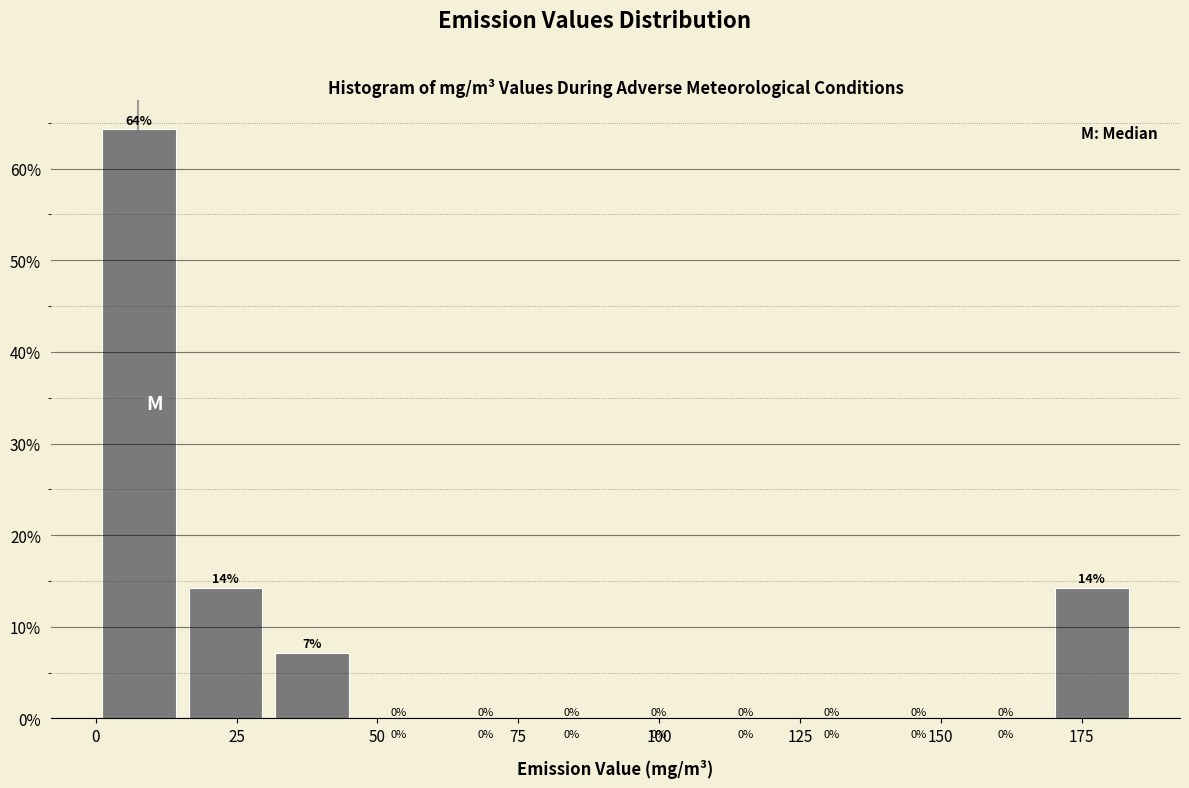

Read against the x-axis, roughly where is the centre of the tallest bar?

10